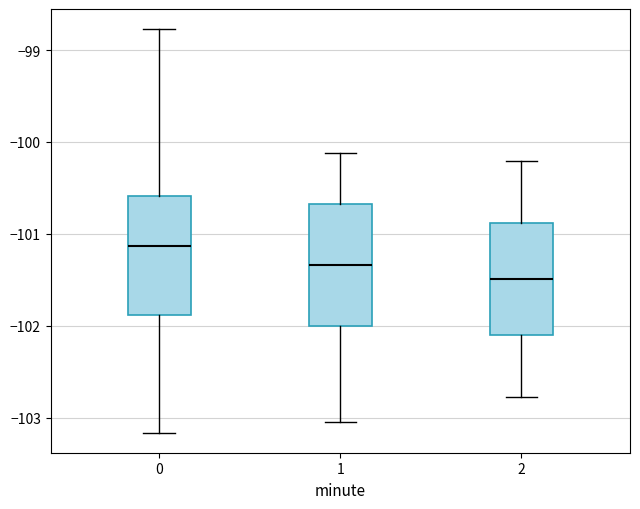

Reading left to right, transcribe this box plot: for each box, give where its median line is, the range the box spans, and where its two whiskers end, as read against the y-axis. The values are not printed on the chart, so give them approximately, as read against the axis.

0: median -101.1, box -101.9 to -100.6, whiskers -103.2 to -98.8
1: median -101.3, box -102.0 to -100.7, whiskers -103.0 to -100.1
2: median -101.5, box -102.1 to -100.9, whiskers -102.8 to -100.2